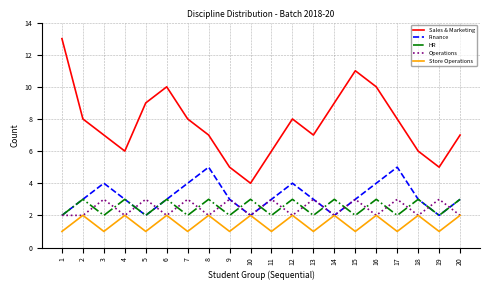

What is the difference between the maximum and minimum values in the Operations series?

1